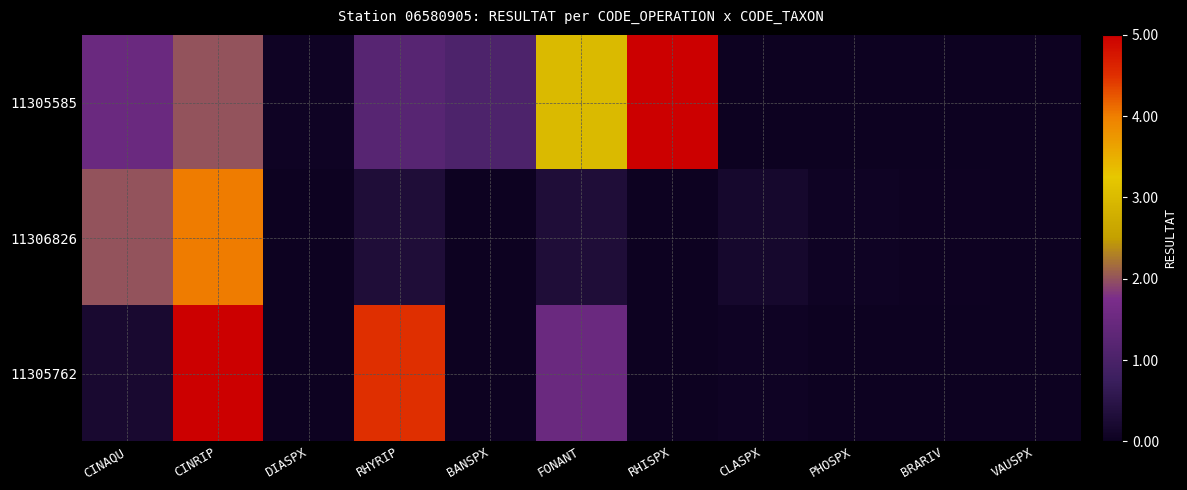

Reading right to left, extract all data points from this chart.

11305585: VAUSPX=0.0	BRARIV=0.0	PHOSPX=0.0	CLASPX=0.0	RHISPX=5.0	FONANT=3.0	BANSPX=1.1	RHYRIP=1.2	DIASPX=0.1	CINRIP=2.0	CINAQU=1.5
11306826: VAUSPX=0.0	BRARIV=0.0	PHOSPX=0.1	CLASPX=0.2	RHISPX=0.0	FONANT=0.3	BANSPX=0.0	RHYRIP=0.3	DIASPX=0.0	CINRIP=4.0	CINAQU=2.0
11305762: VAUSPX=0.0	BRARIV=0.0	PHOSPX=0.0	CLASPX=0.1	RHISPX=0.0	FONANT=1.5	BANSPX=0.0	RHYRIP=4.5	DIASPX=0.0	CINRIP=5.0	CINAQU=0.2